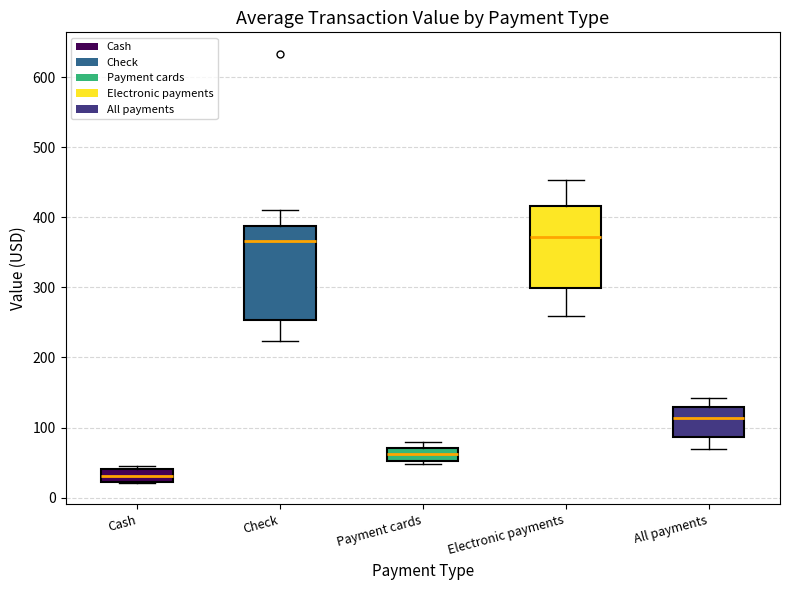

Comparing the boxes themselves (not the whiskers), which one is the tallest?

Check